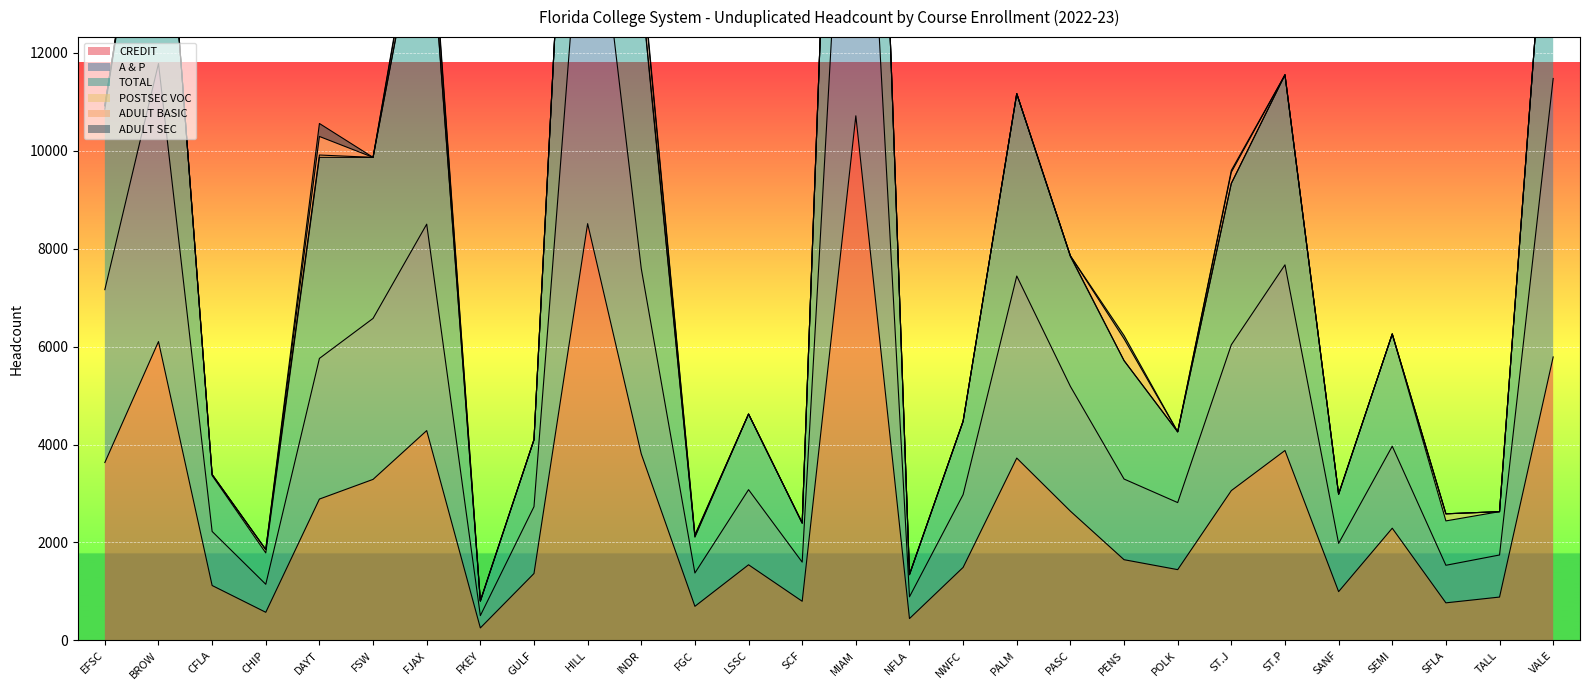

What is the approximate value of CREDIT at HILL?

8510